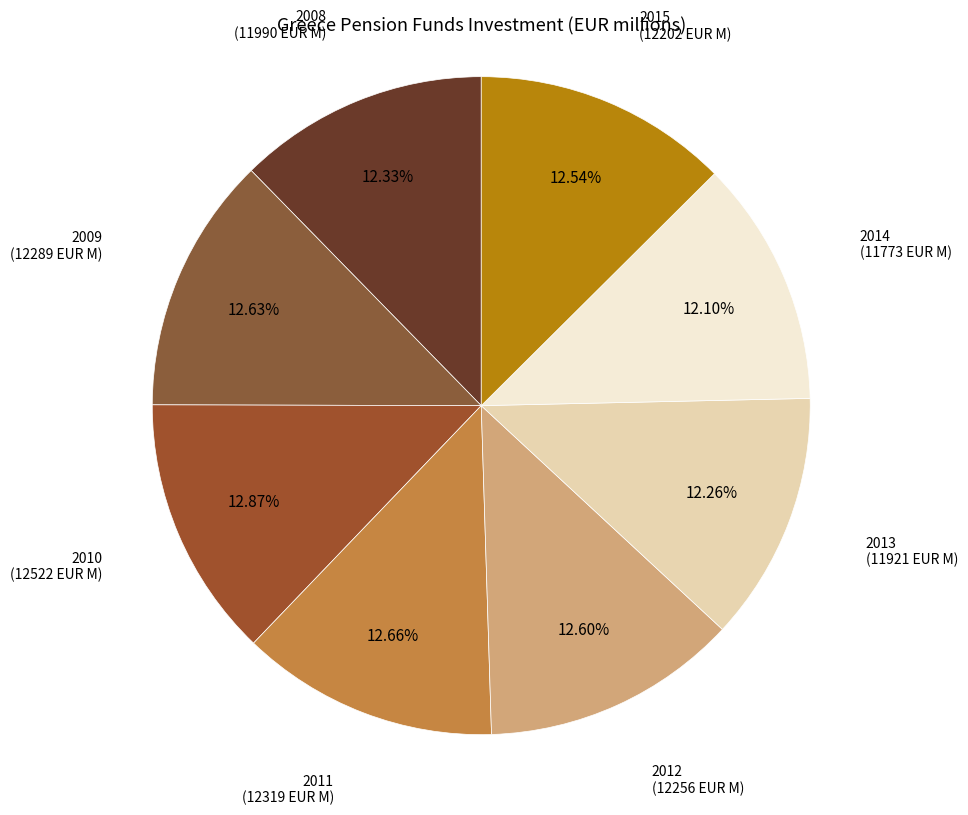

How many segments does this pie chart have?

8